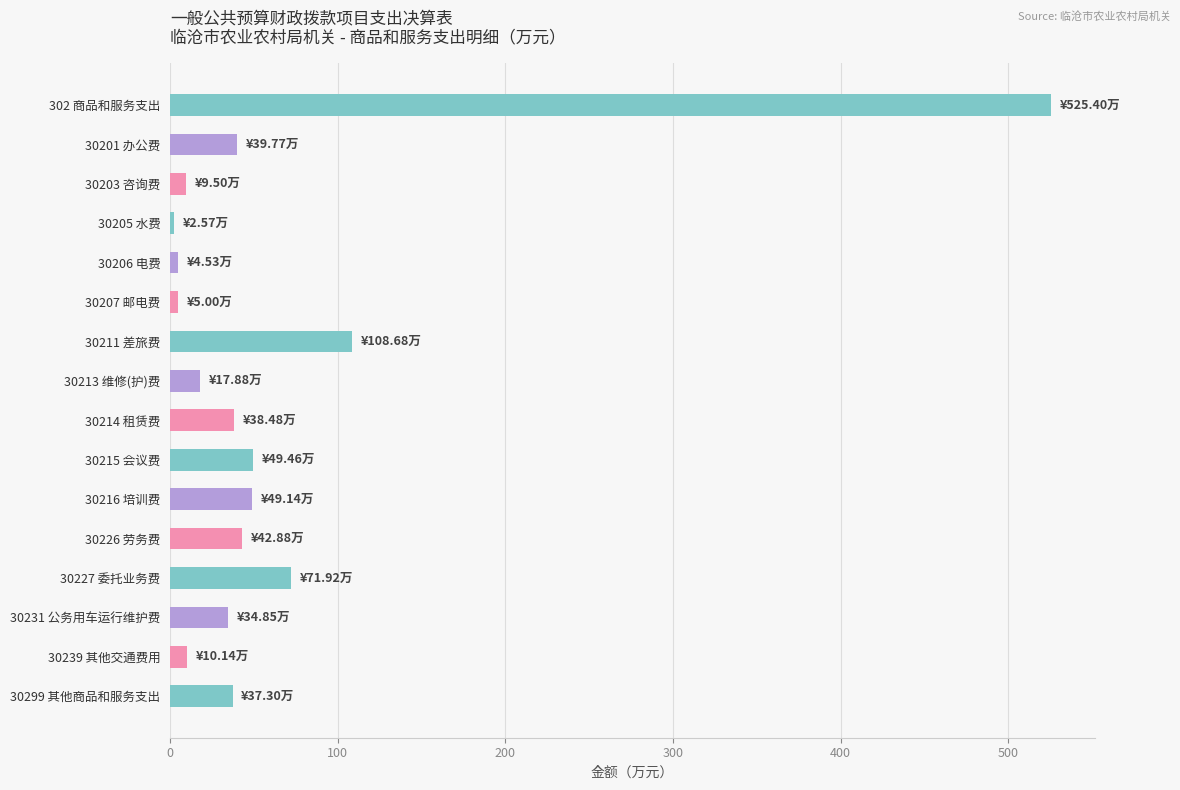

What is the label of the 2nd bar from the top?

30201 办公费